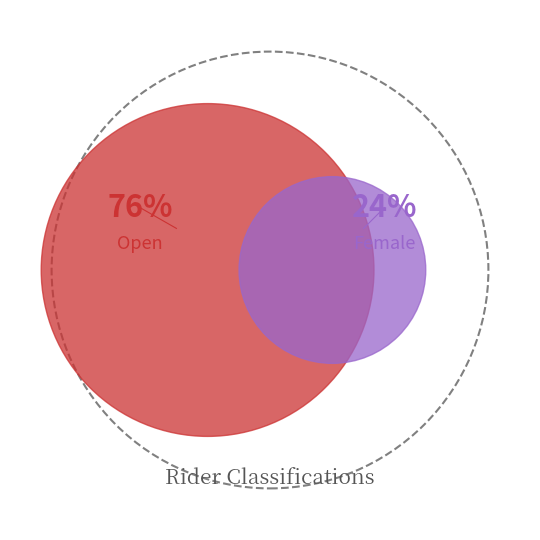

To the nearest percent, what is the average slice percentage?

50%